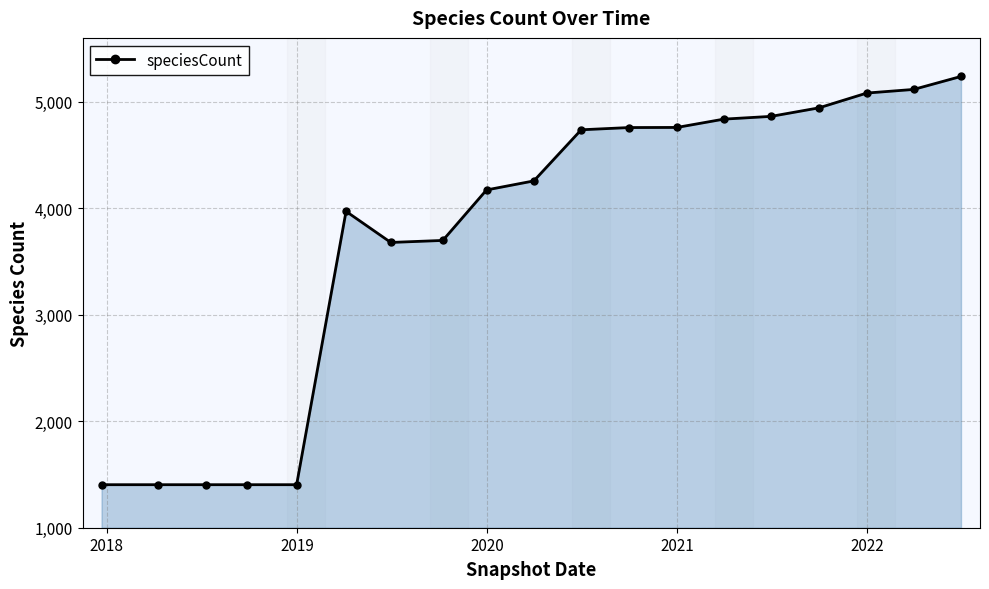

What is the value of the 7th point from the left?

3679